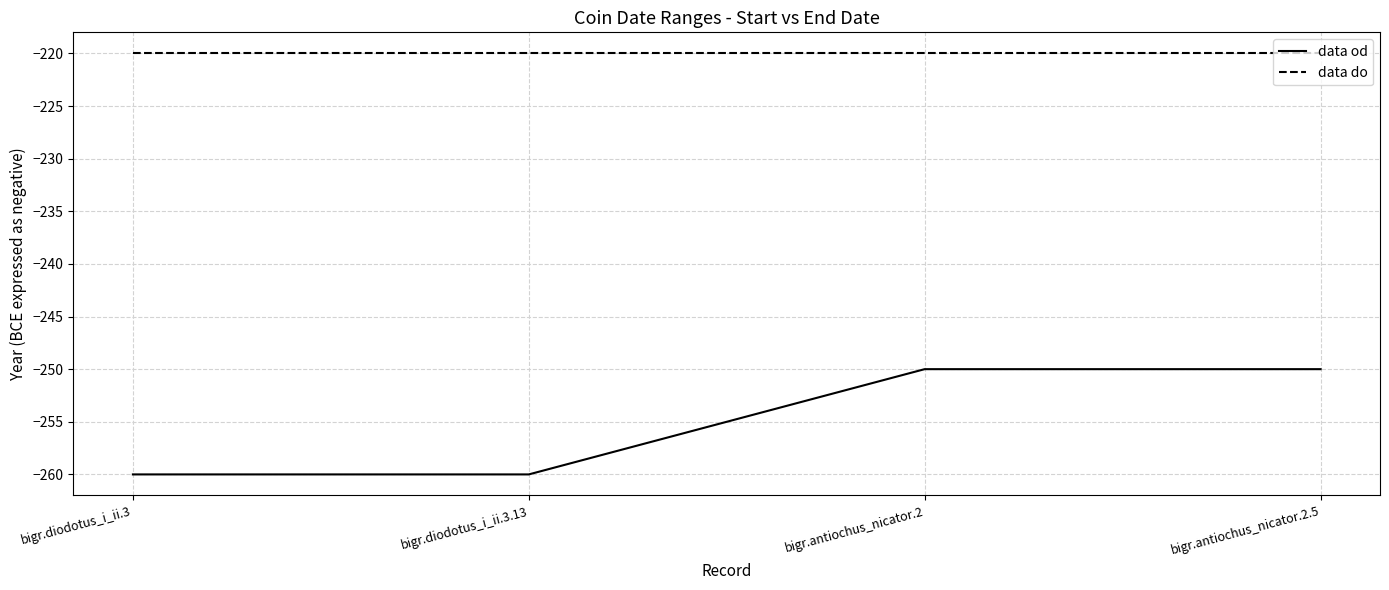

How many data od values are between -260 and -250?

4